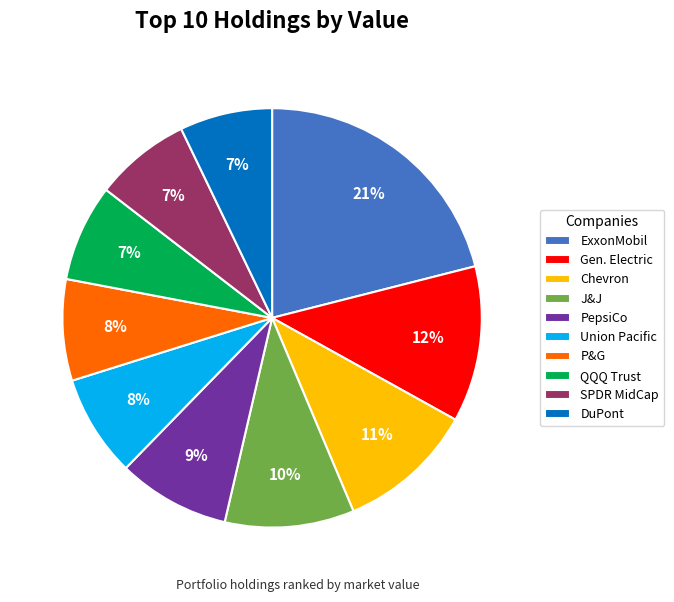

To the nearest percent, what percentage of the pie is ExxonMobil?

21%